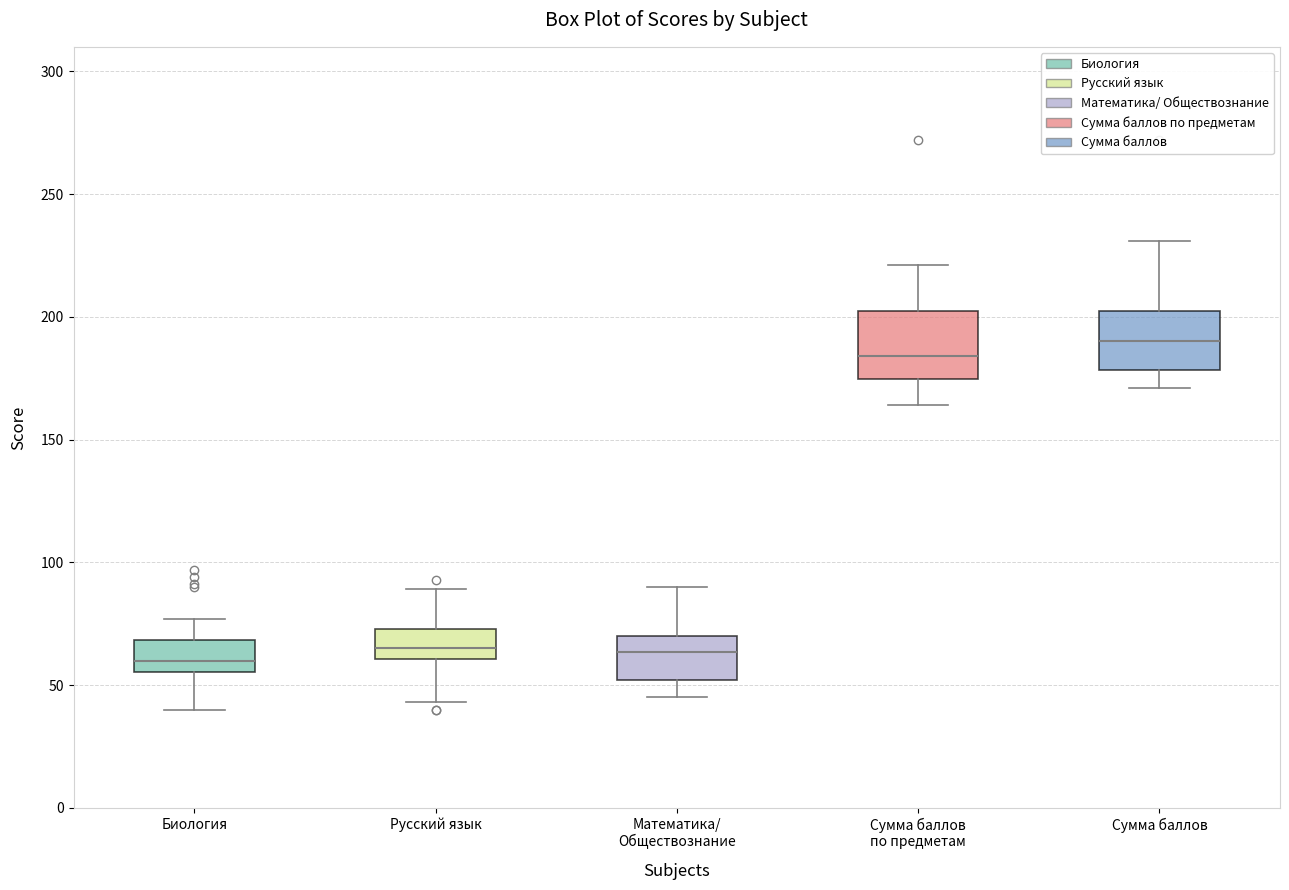

Where is the upper edge of the box for Сумма баллов по предметам on the y-axis? The values are not printed on the chart, so give them approximately, as read against the axis.

200